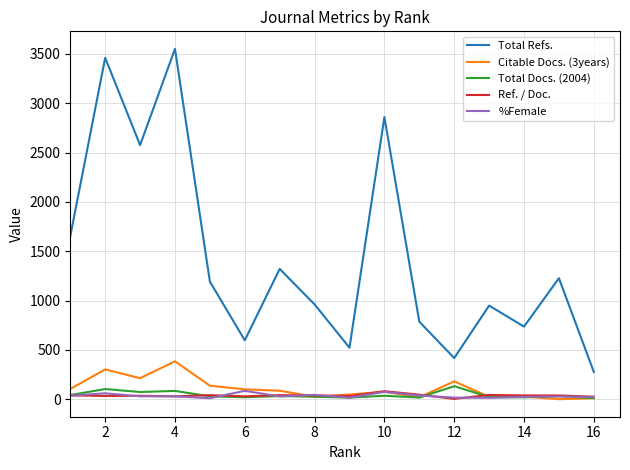

Which series has the largest total across all categories?

Total Refs.